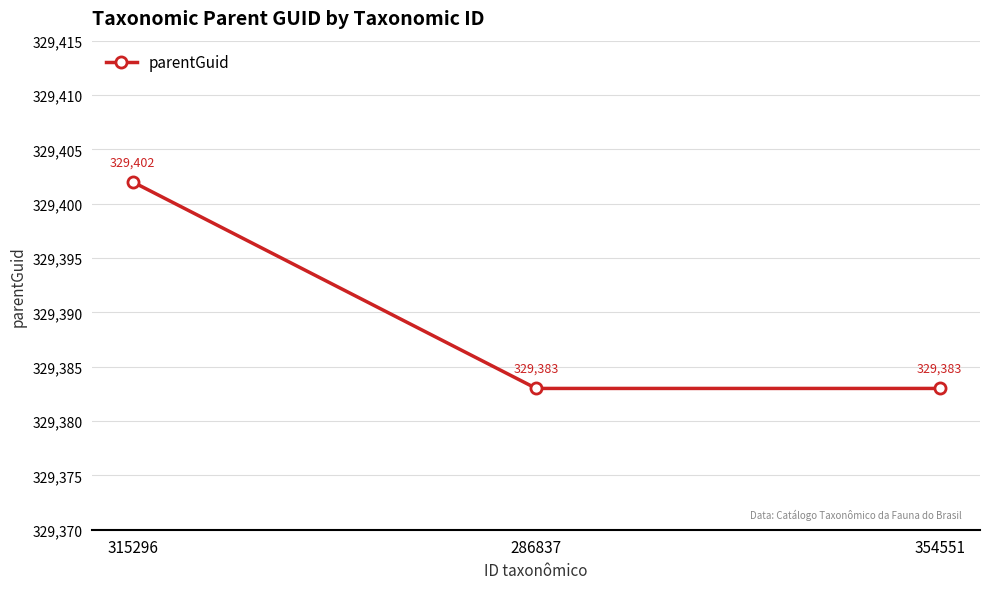

How many lines are shown in the chart?

1